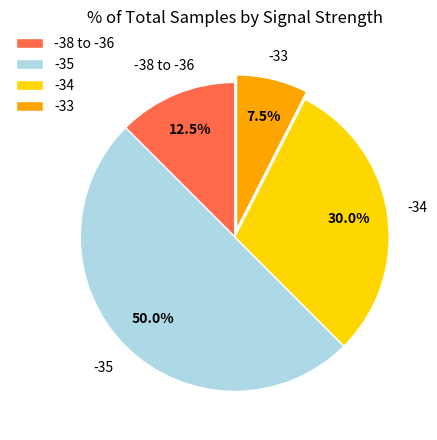

Rank the categories by value from highest to lowest.

-35, -34, -38 to -36, -33